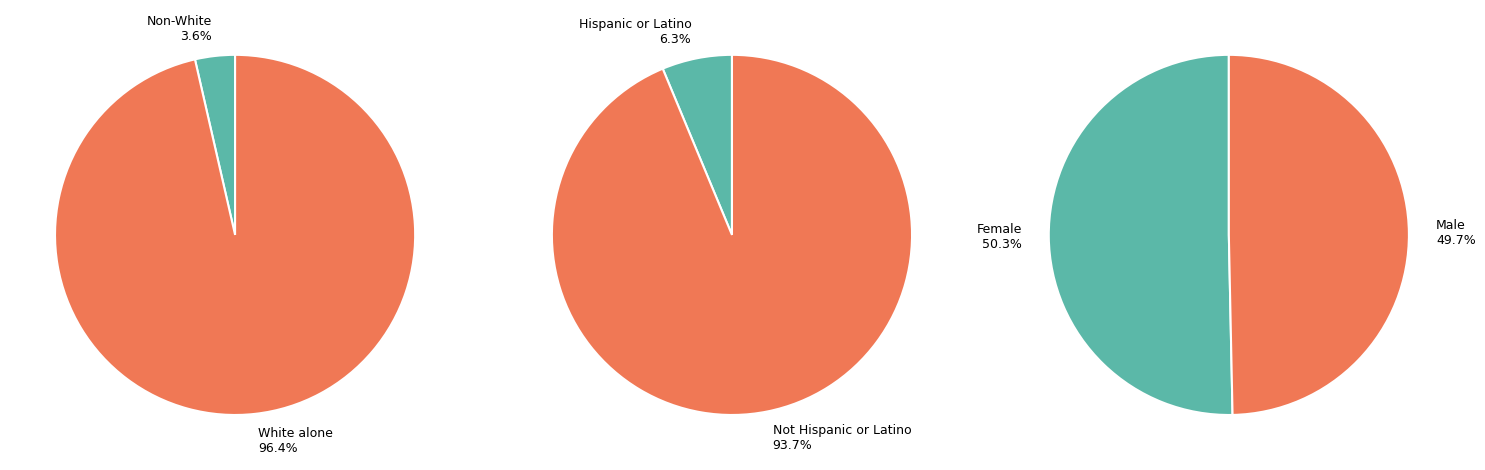

Which category has the biggest portion of the pie?

White alone